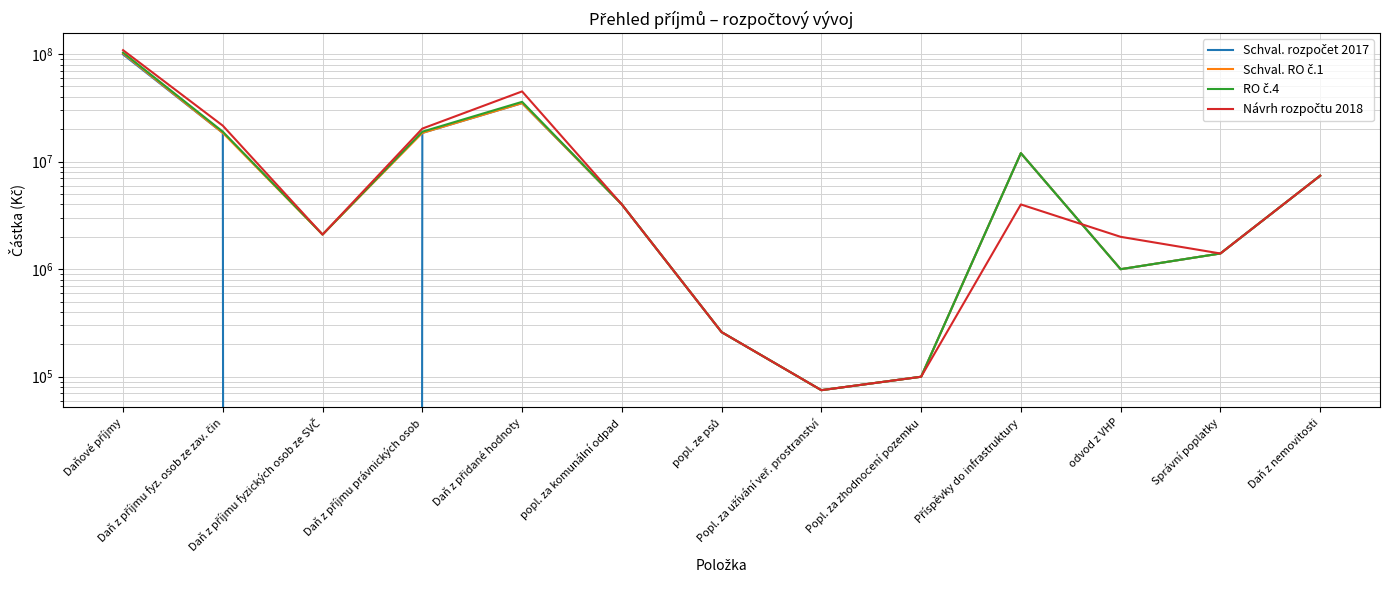

At how many categories does at least one series exceed 85061832?

1